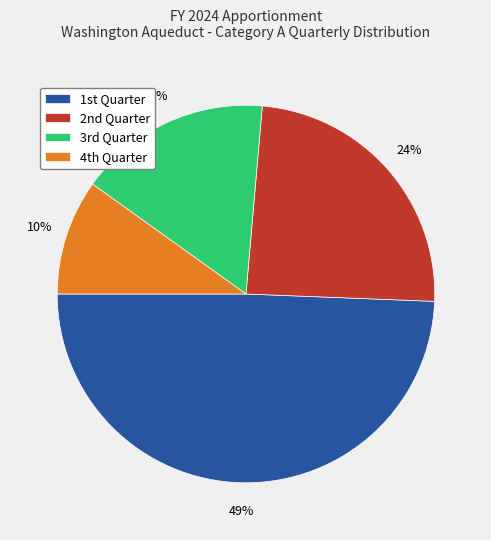

What is the largest slice in the pie chart?

1st Quarter